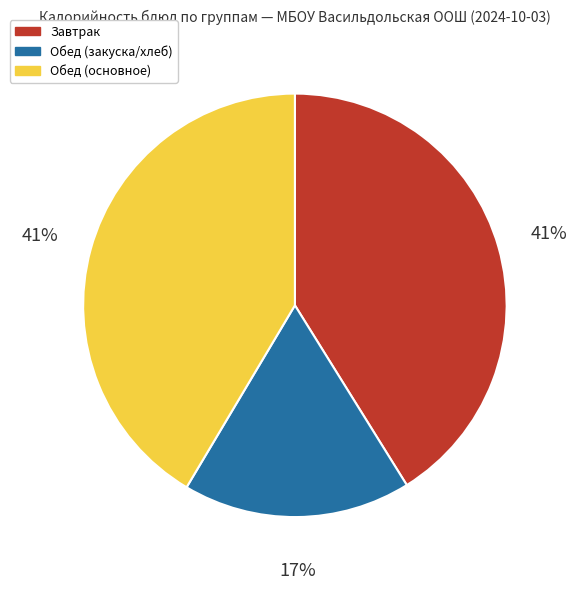

Is there a majority slice in this chart?

No